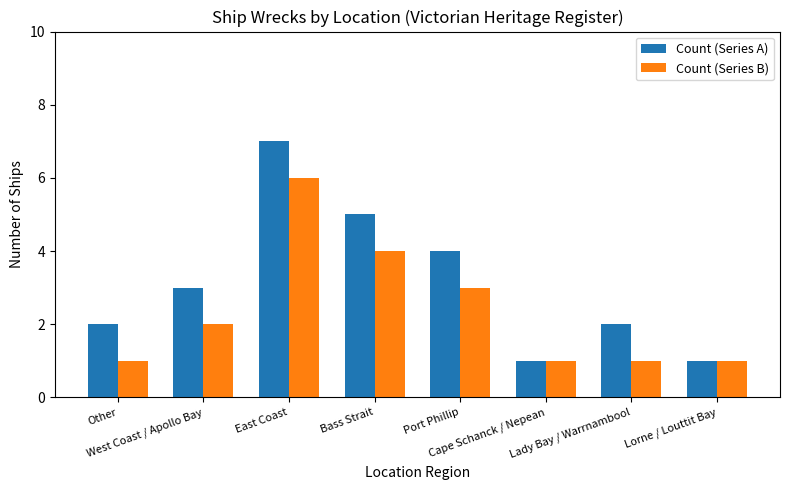

What is the sum of all Count (Series A) values?

25